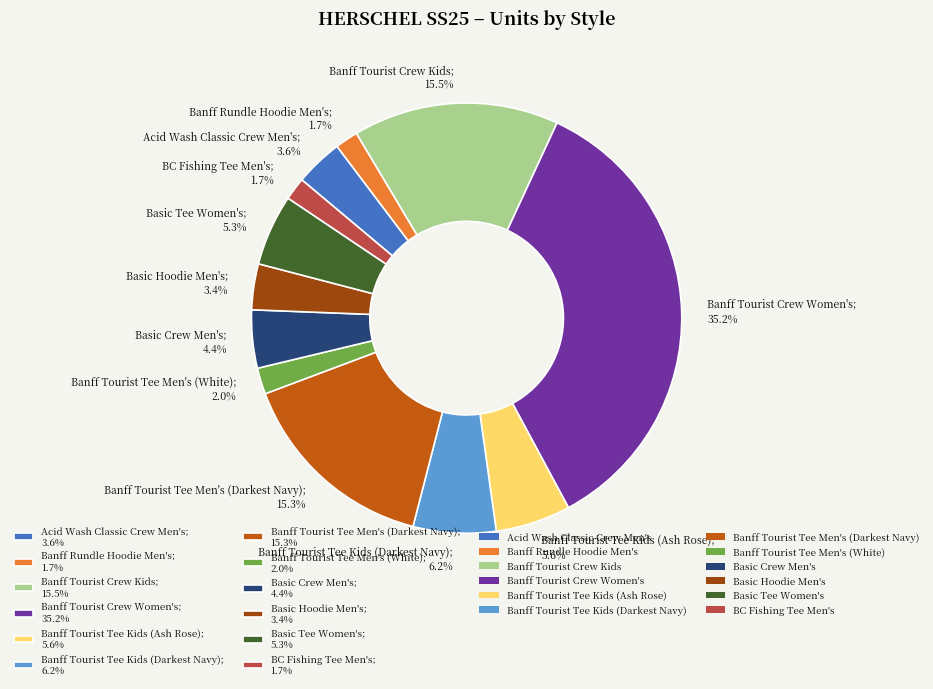

Does Acid Wash Classic Crew Men's account for over 50% of the chart?

No